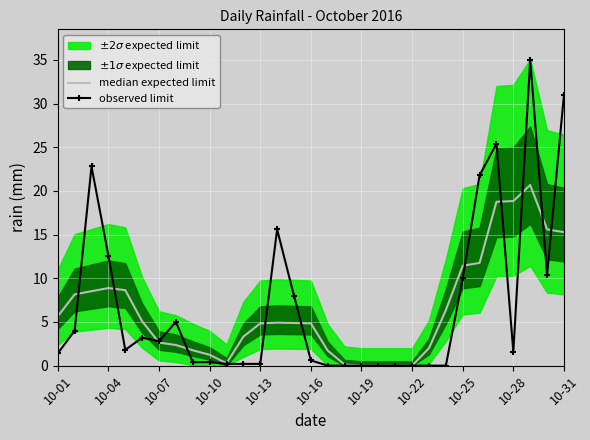

Which series has the largest range (max minus min)?

observed limit